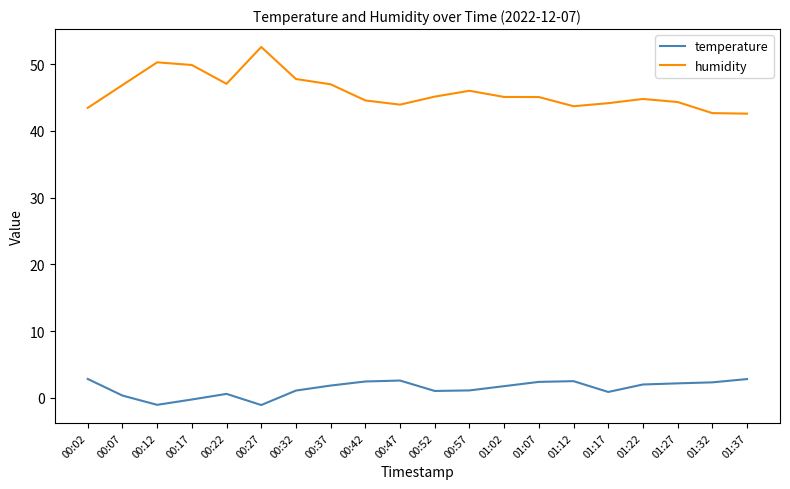

True or false: humidity and temperature intersect in this chart.

False